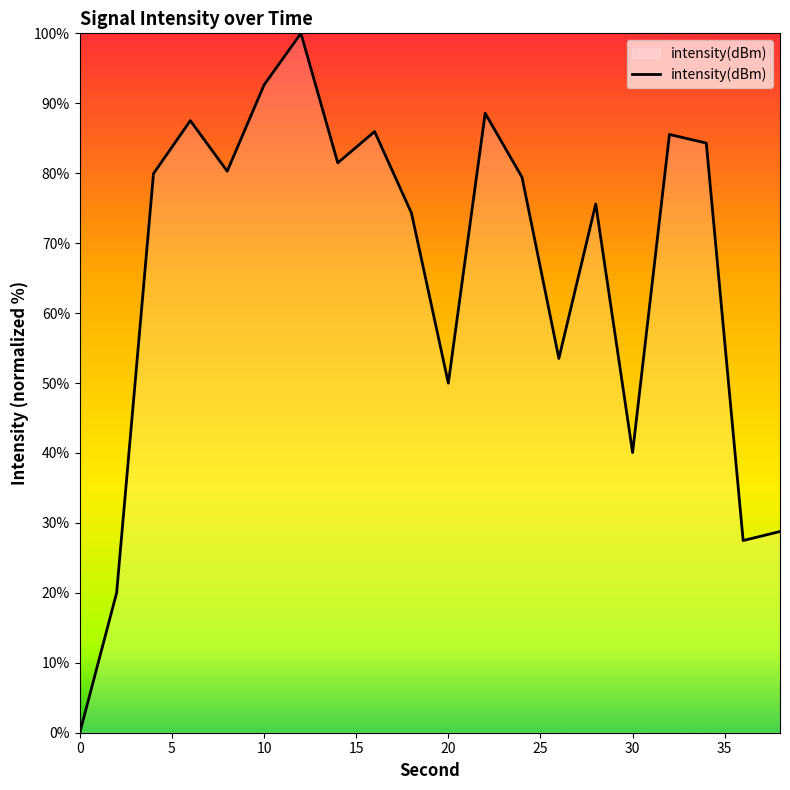

How many positive values are there?

19